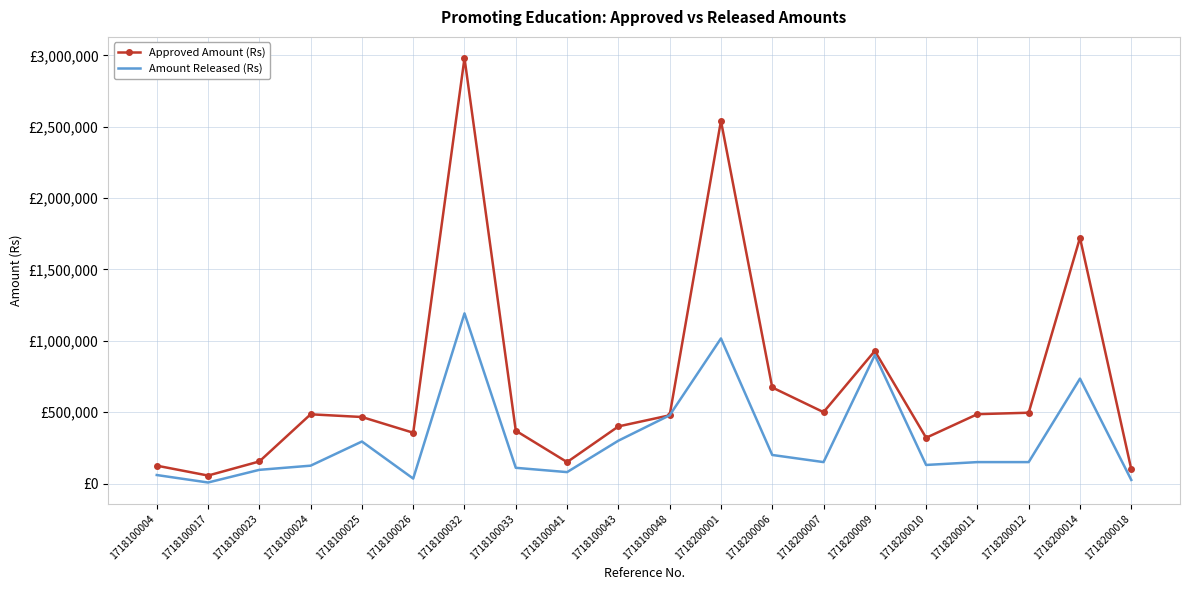

The Amount Released (Rs) series shows 193653 at 1718200010. True or false?

False